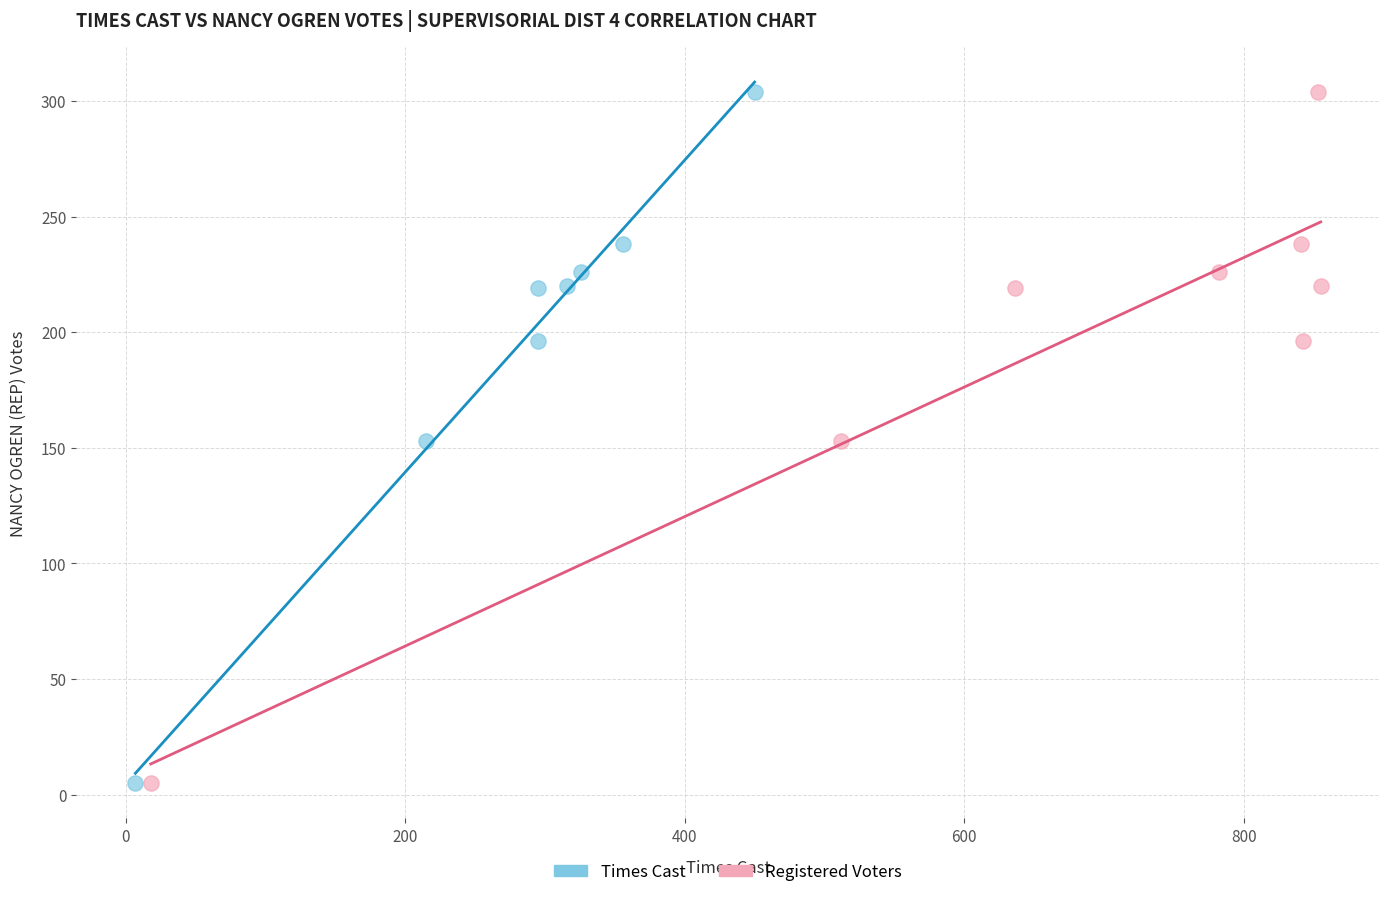

What are all the series names shown in the legend?

Times Cast, Registered Voters